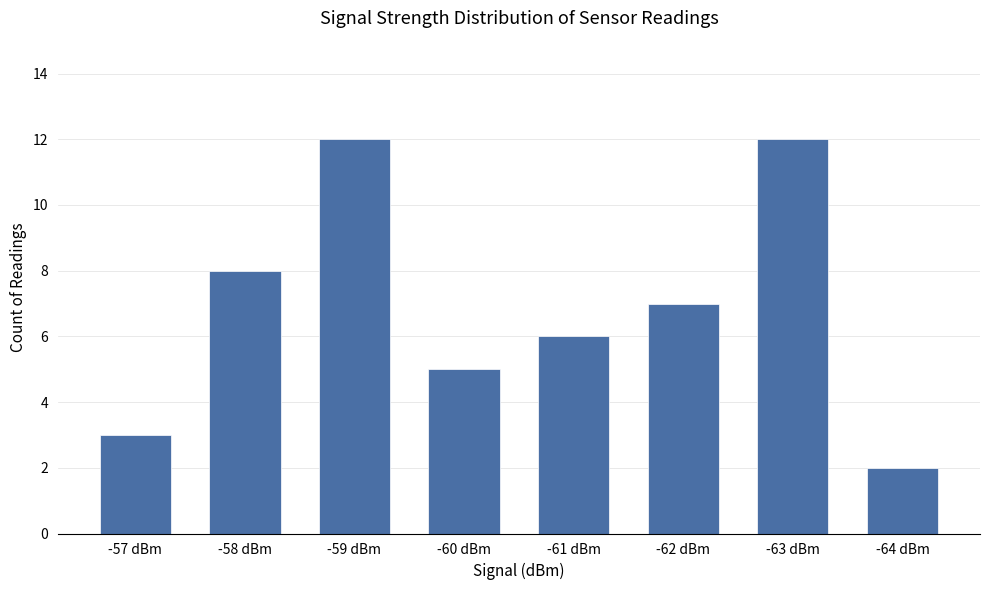

The chart shows a value of 4 at -57 dBm. True or false?

False